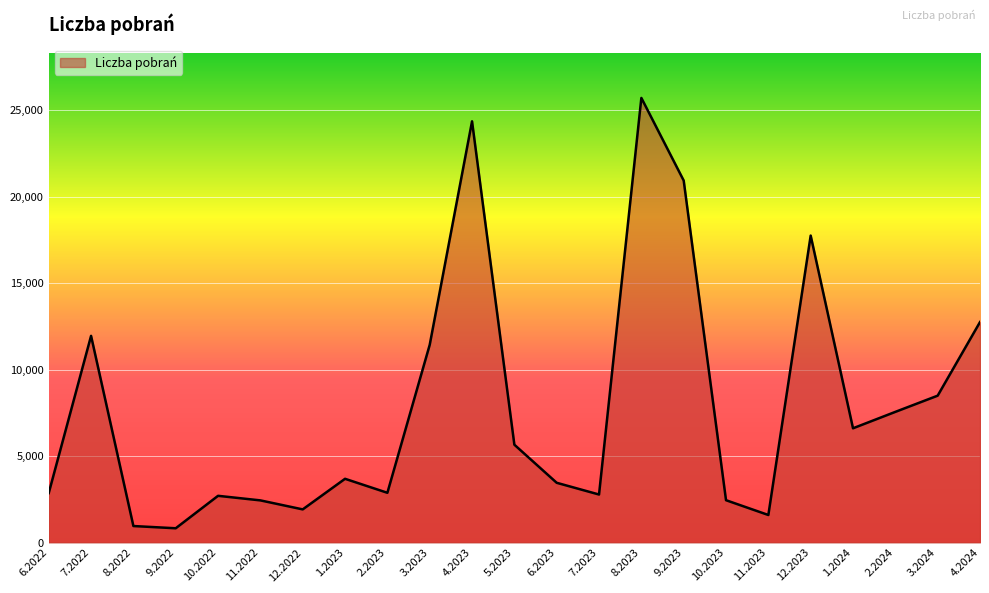

The chart shows a value of 8507 at 8.2023. True or false?

False